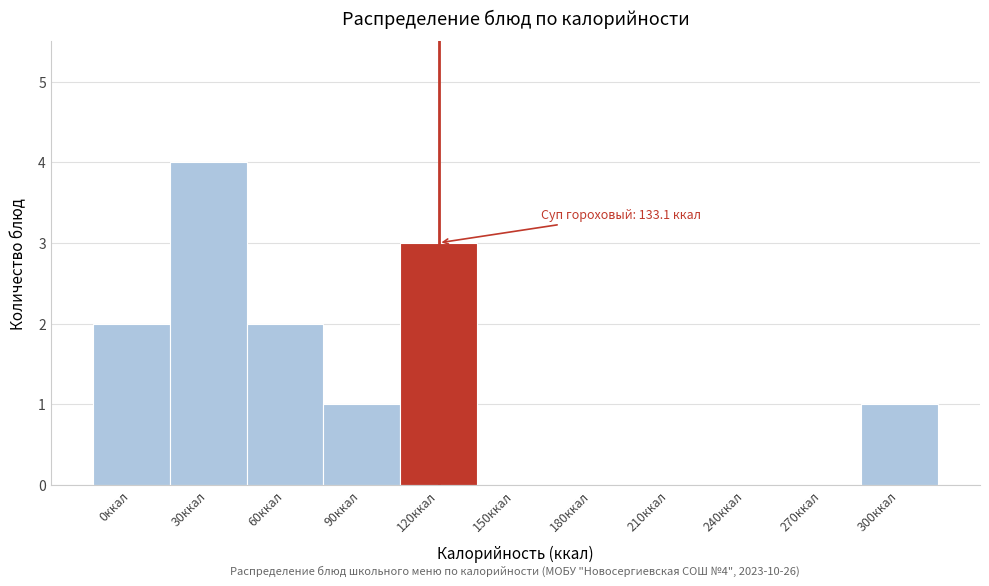

Reading right to left, extract all data points from this chart.

300ккал=1	270ккал=0	240ккал=0	210ккал=0	180ккал=0	150ккал=0	120ккал=3	90ккал=1	60ккал=2	30ккал=4	0ккал=2